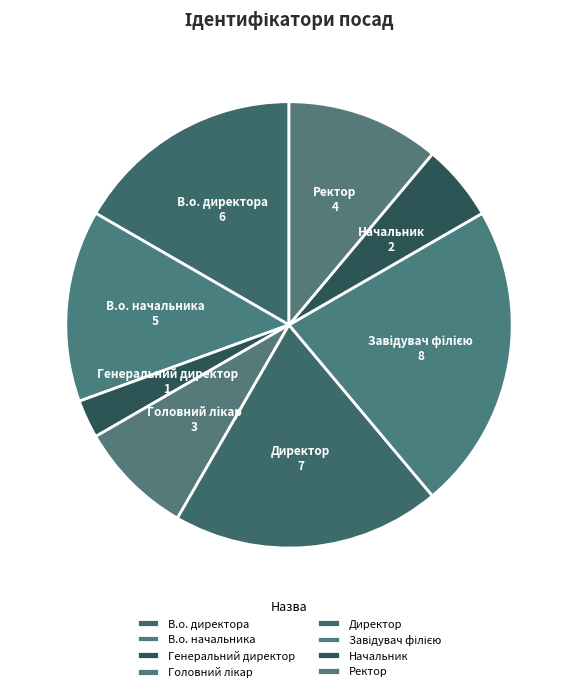

What is the smallest slice in the pie chart?

Генеральний директор